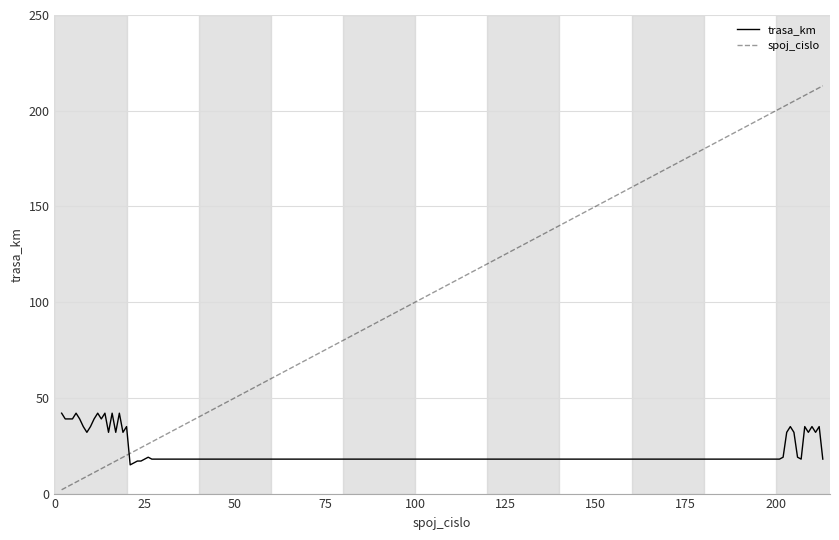

True or false: trasa_km and spoj_cislo intersect in this chart.

True